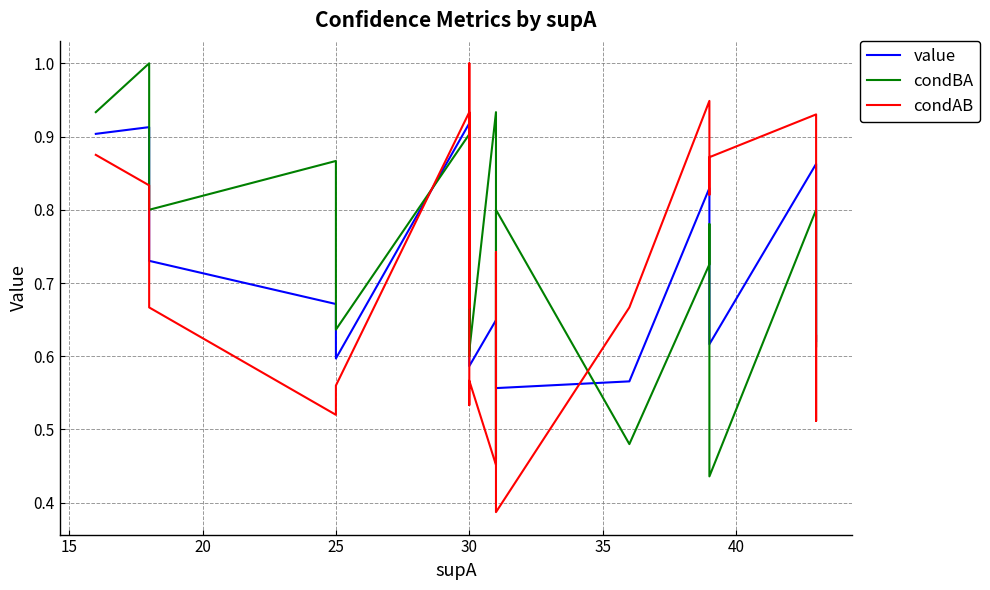

Which series has the largest range (max minus min)?

condAB